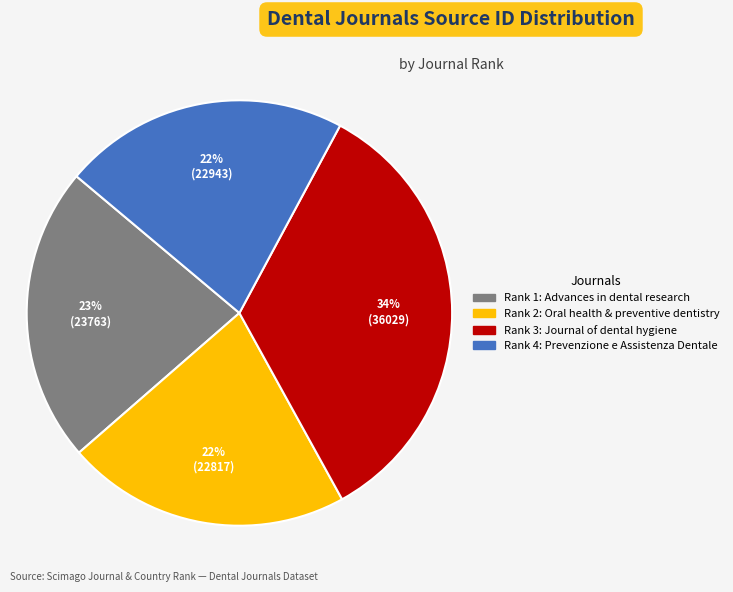

To the nearest percent, what is the average slice percentage?

25%